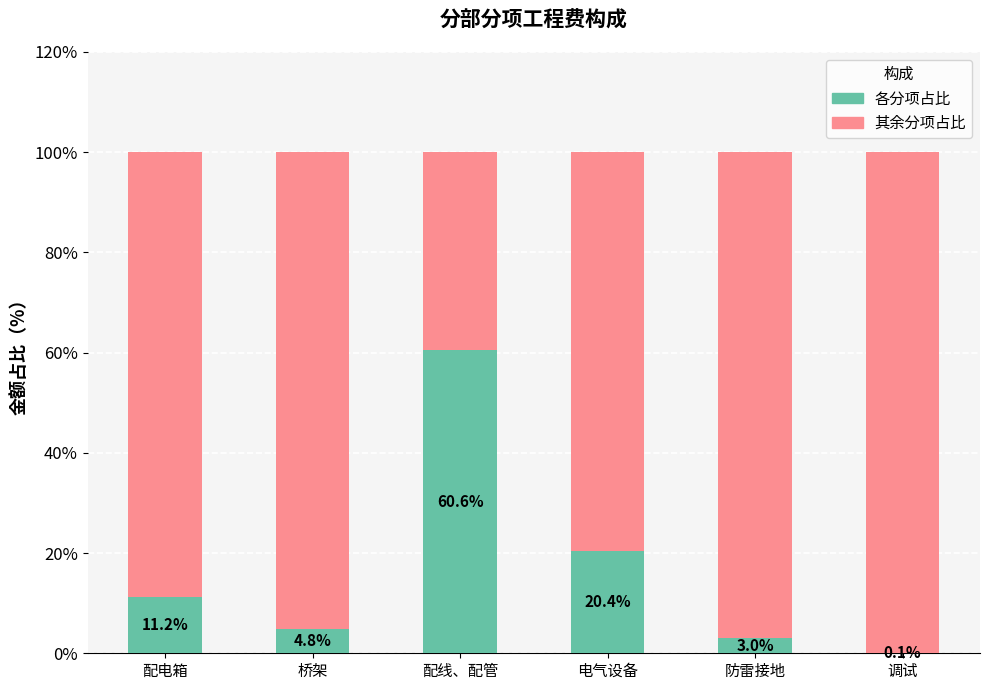

The value of 各分项占比 at 配电箱 is 11.2. True or false?

True